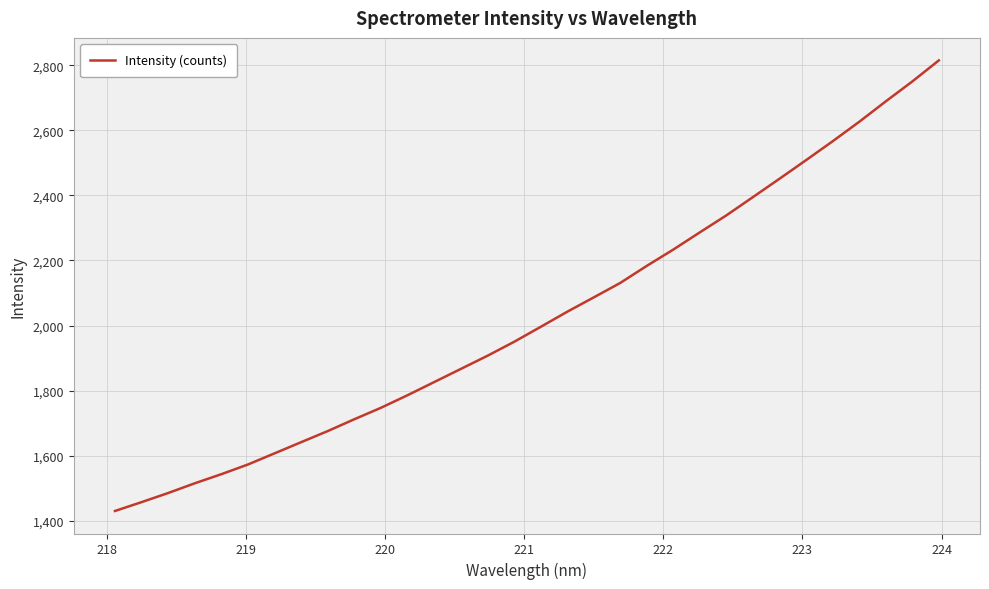

What is the greatest value displayed?

2814.7